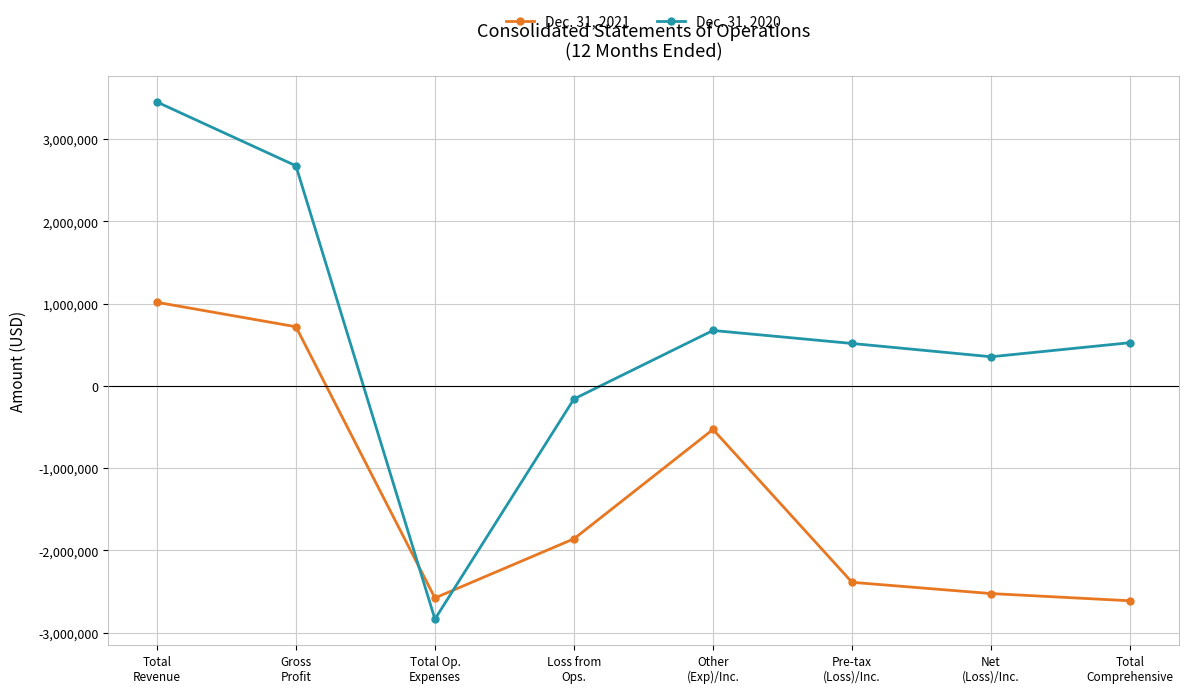

How many values in the Dec. 31, 2021 series are below -1858568?

4